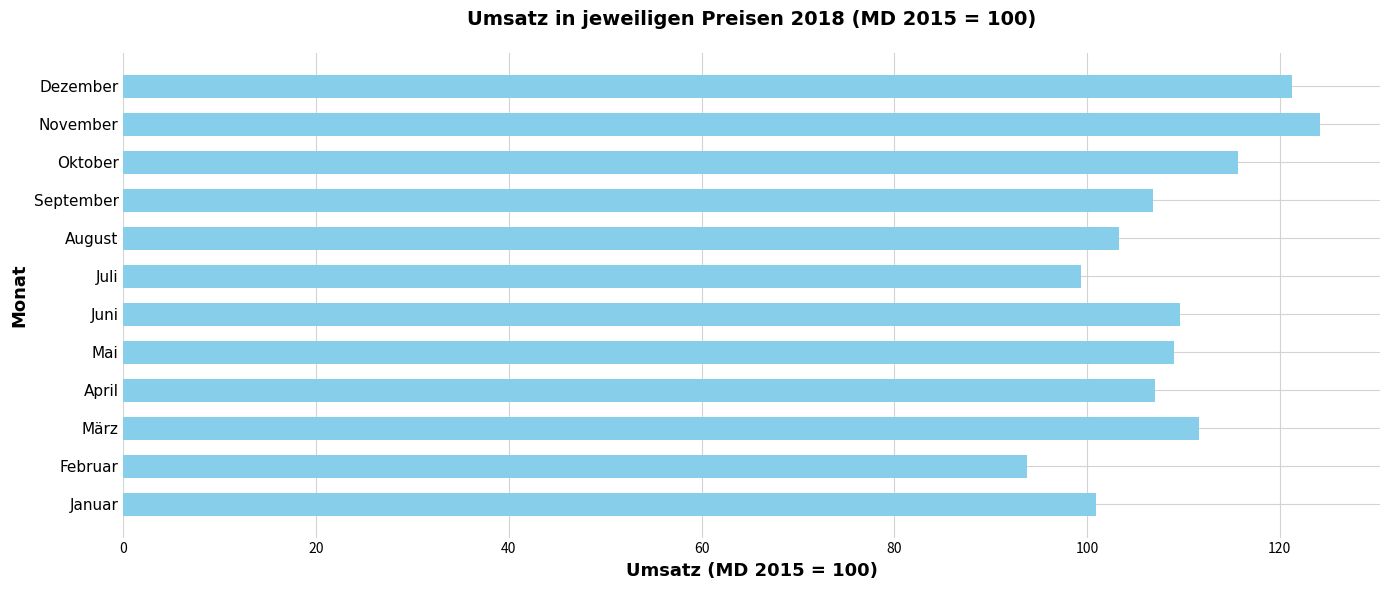

What is the difference between the maximum and second lowest values?

24.8